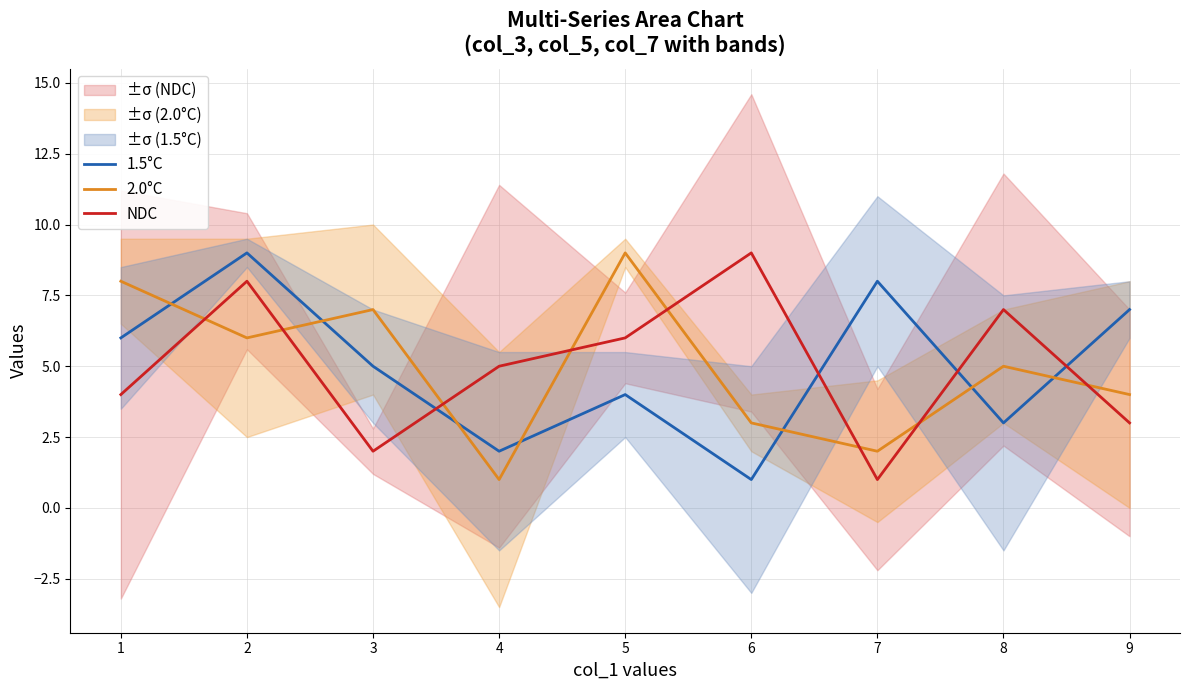

List the labels in order of 1.5°C value, largest first.

2, 7, 9, 1, 3, 5, 8, 4, 6